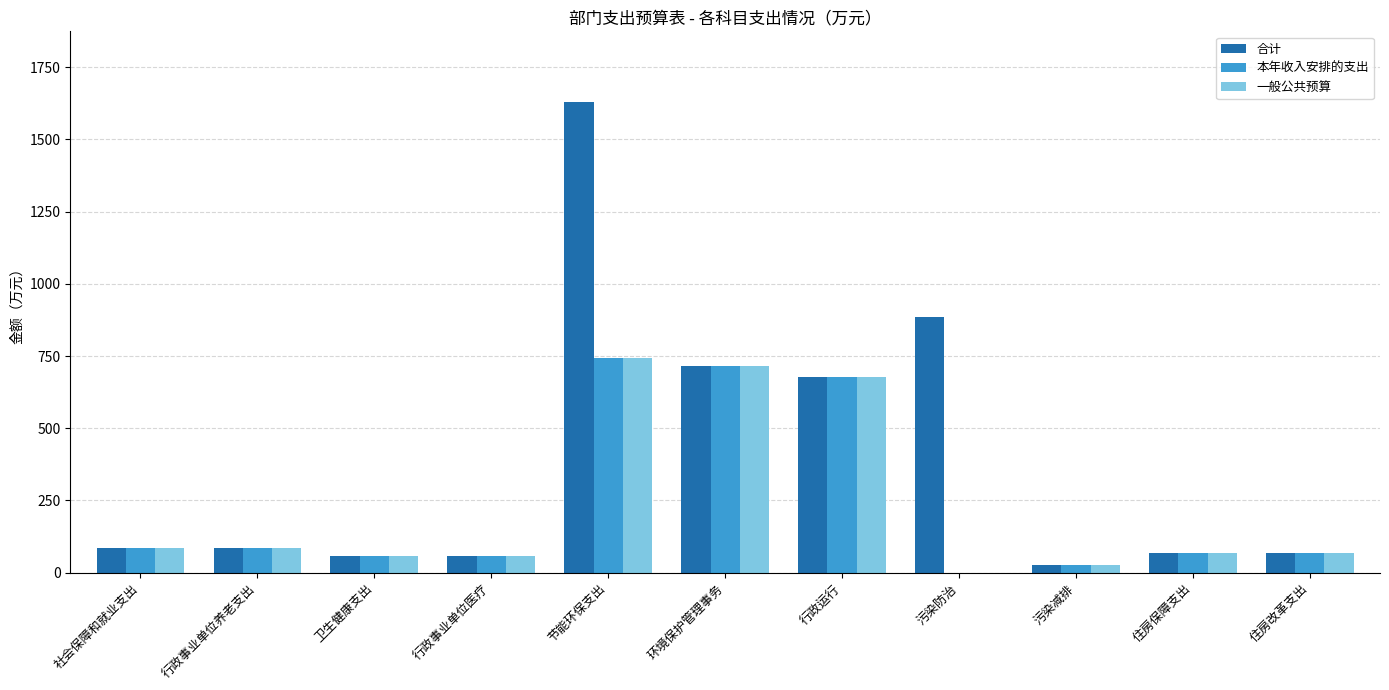

Which series has the largest range (max minus min)?

合计